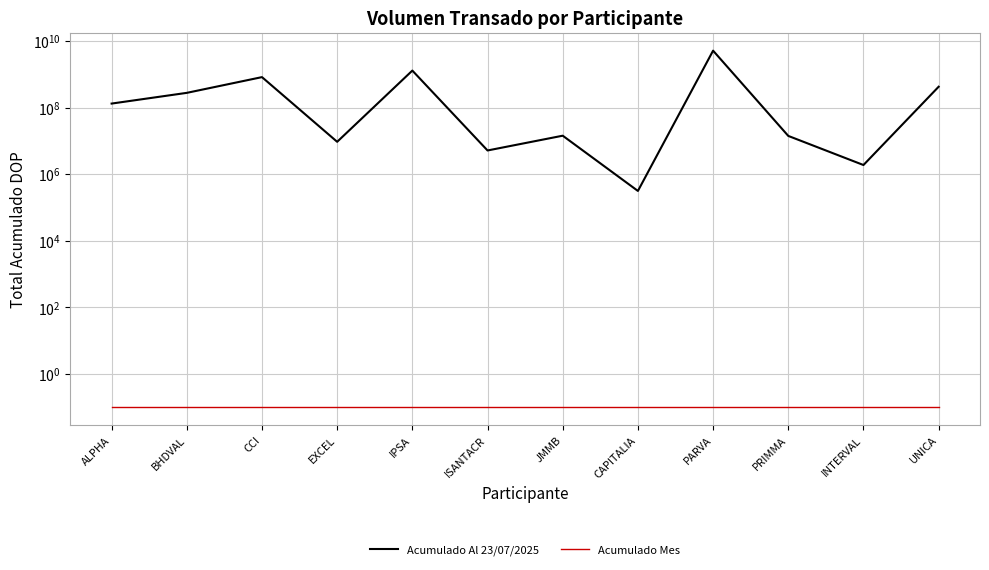

What is the spread (max minus min) of values at BHDVAL?

277076442.2